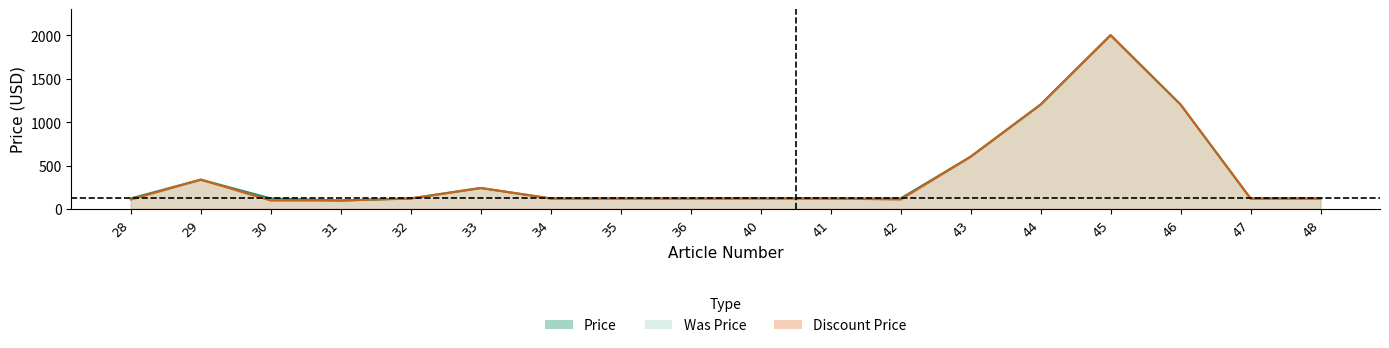

The value at 48 is 122.0. True or false?

True